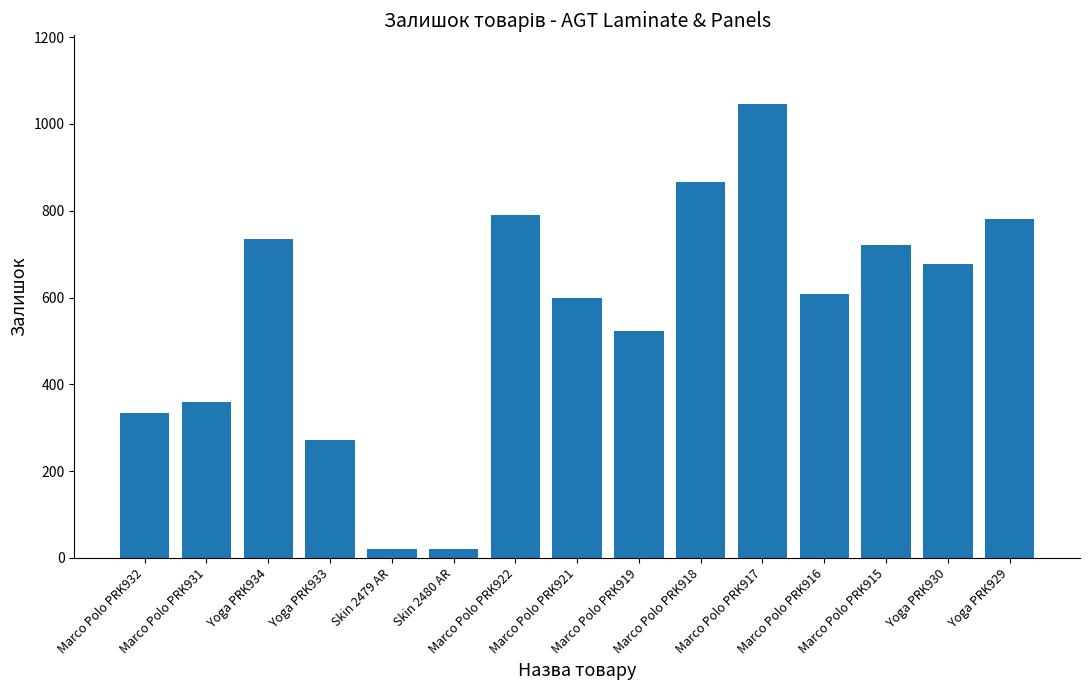

What is the greatest value displayed?

1047